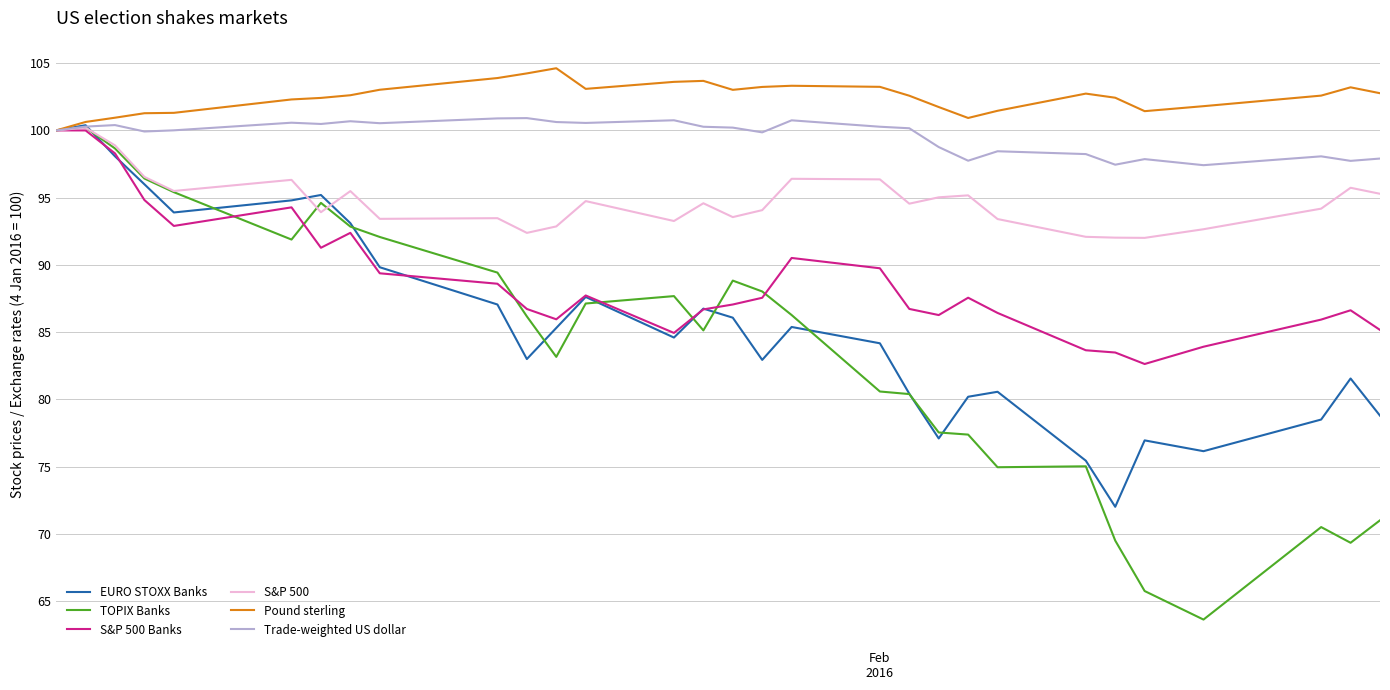

Which series has the widest spread of values?

TOPIX Banks